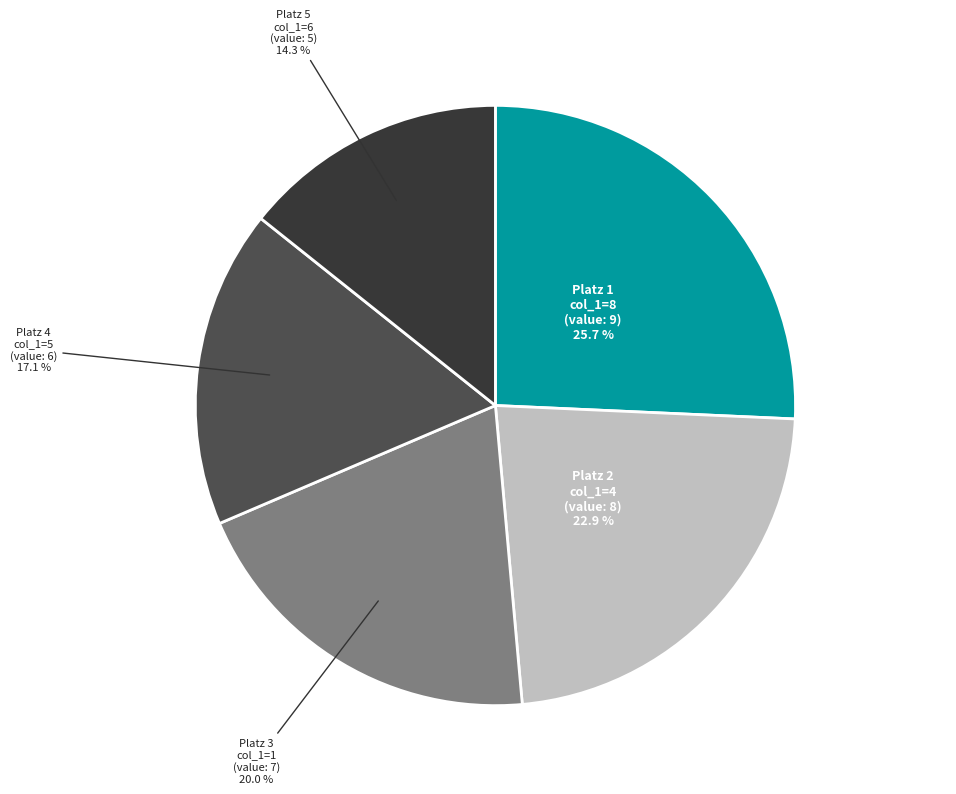

Is there any slice that represents more than half of the pie?

No